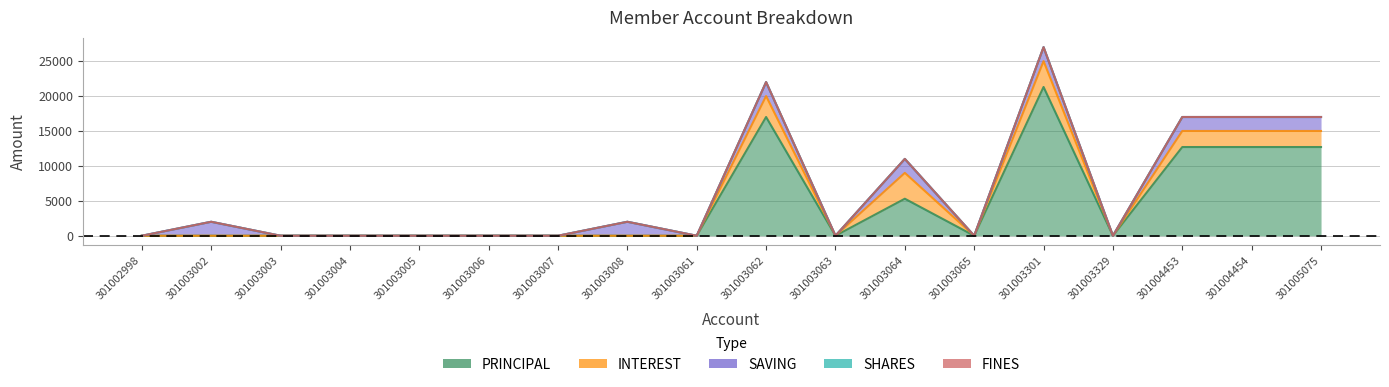

What is the average value of the SAVING series?

889